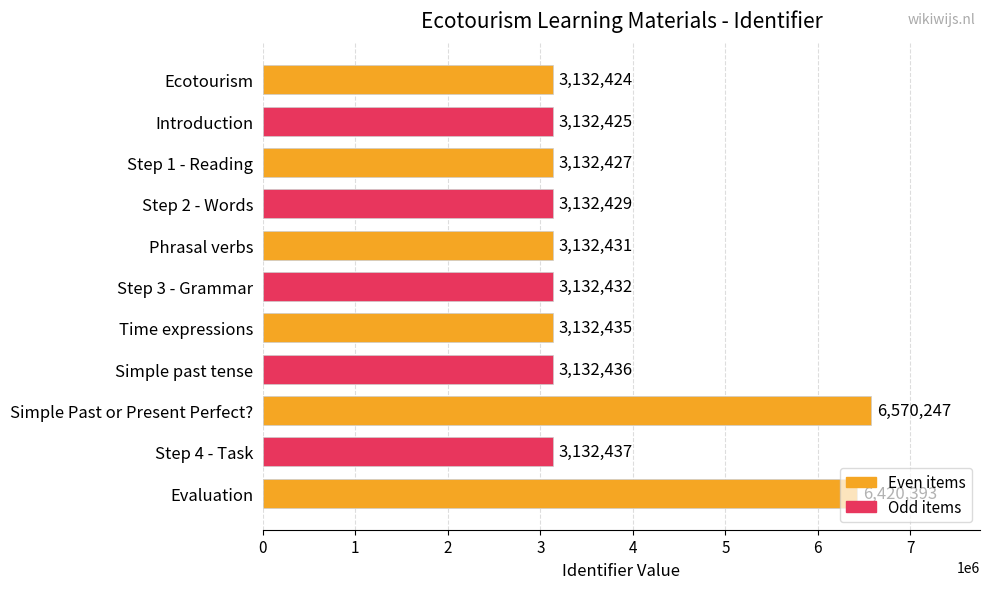

True or false: the data shows 6570247 at Simple Past or Present Perfect?.

True